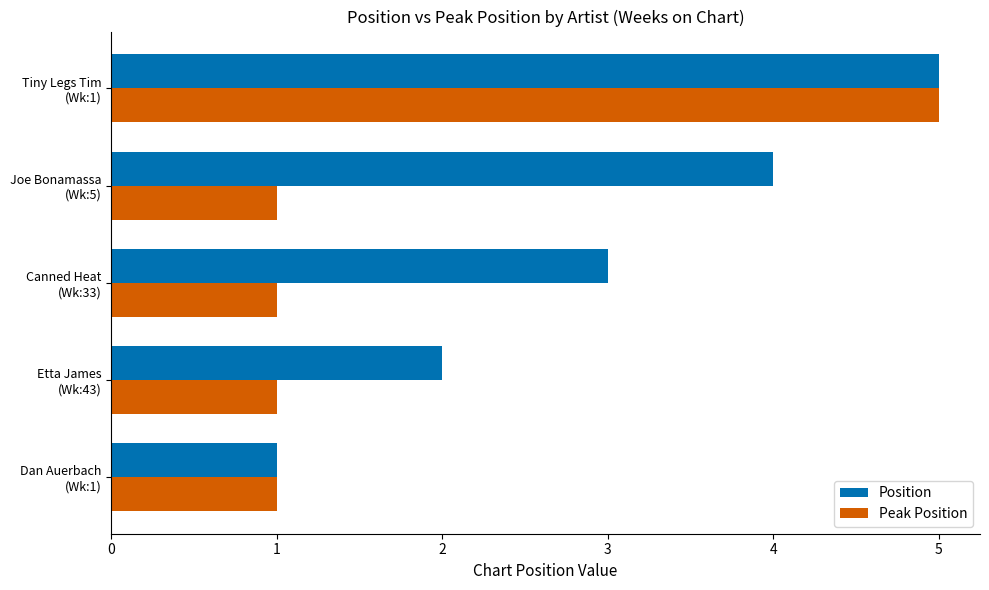

What is the greatest value displayed?

5